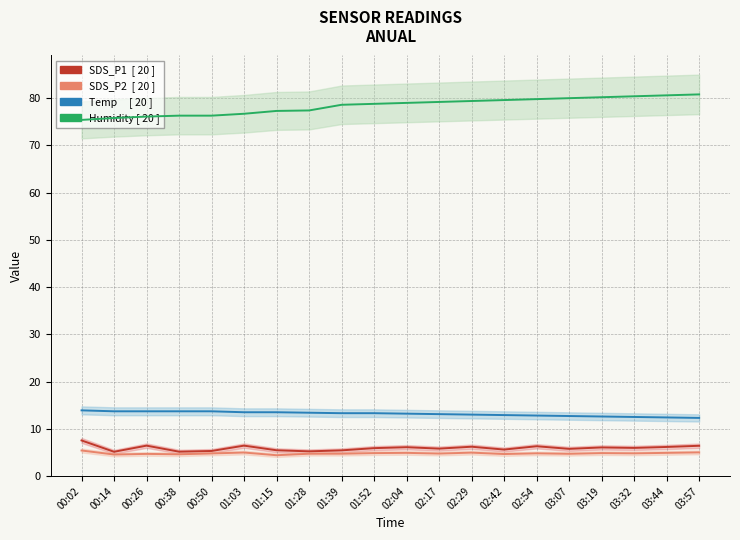

Reading left to right, extract all data points from this chart.

SDS_P1: 7.5	5.1	6.4	5.2	5.3	6.4	5.5	5.2	5.4	5.9	6.1	5.8	6.2	5.6	6.3	5.8	6.0	6.0	6.2	6.4
SDS_P2: 5.4	4.5	4.7	4.6	4.8	5.0	4.4	4.7	4.7	4.8	4.9	4.8	5.0	4.7	4.8	4.7	4.8	4.8	4.9	5.0
Temp: 13.9	13.7	13.7	13.7	13.7	13.5	13.5	13.4	13.3	13.3	13.2	13.1	13.0	12.9	12.8	12.7	12.6	12.5	12.4	12.3
Humidity: 75.4	75.8	76.1	76.3	76.3	76.7	77.3	77.4	78.6	78.8	79.0	79.2	79.4	79.6	79.8	80.0	80.2	80.4	80.6	80.8